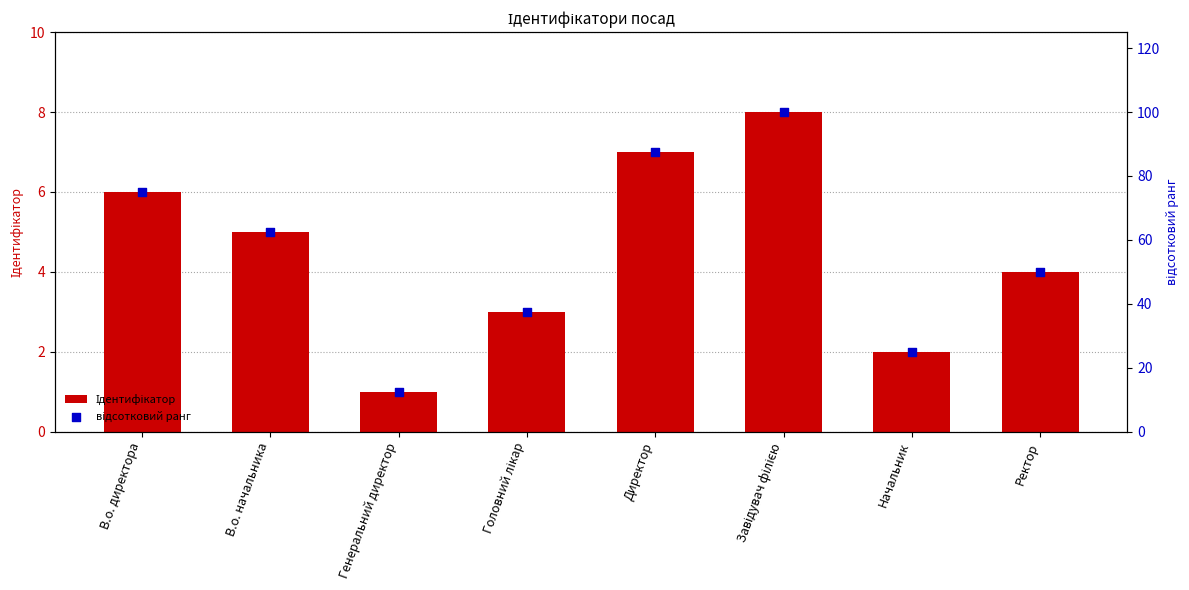

Is the value of Ідентифікатор at Головний лікар greater than the value of відсотковий ранг at В.о. директора?

No